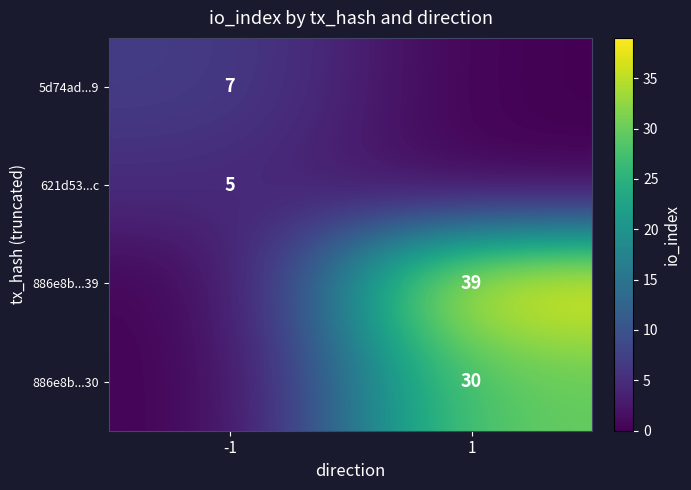

At how many categories does at least one series exceed 36?

1